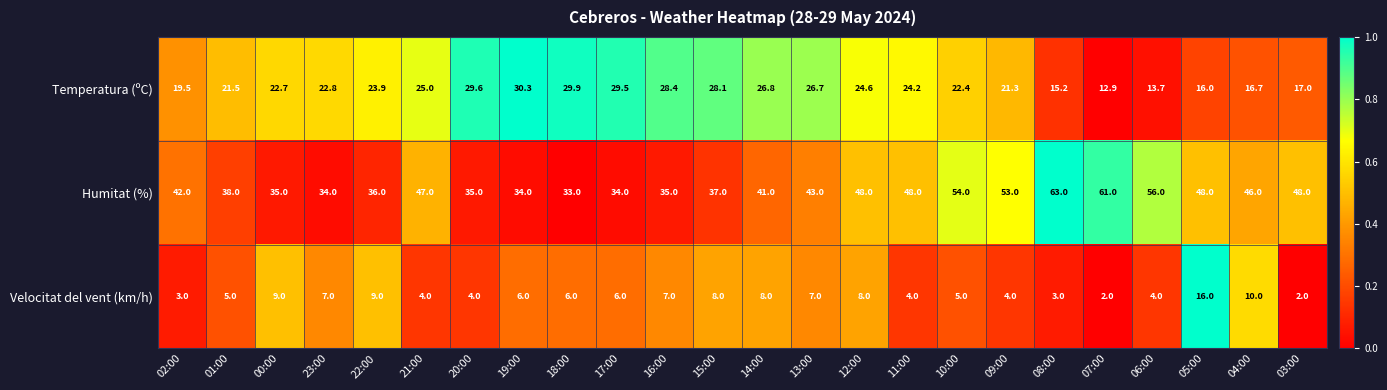

List the series in order of their peak value, lowest first.

Velocitat del vent (km/h), Temperatura (ºC), Humitat (%)